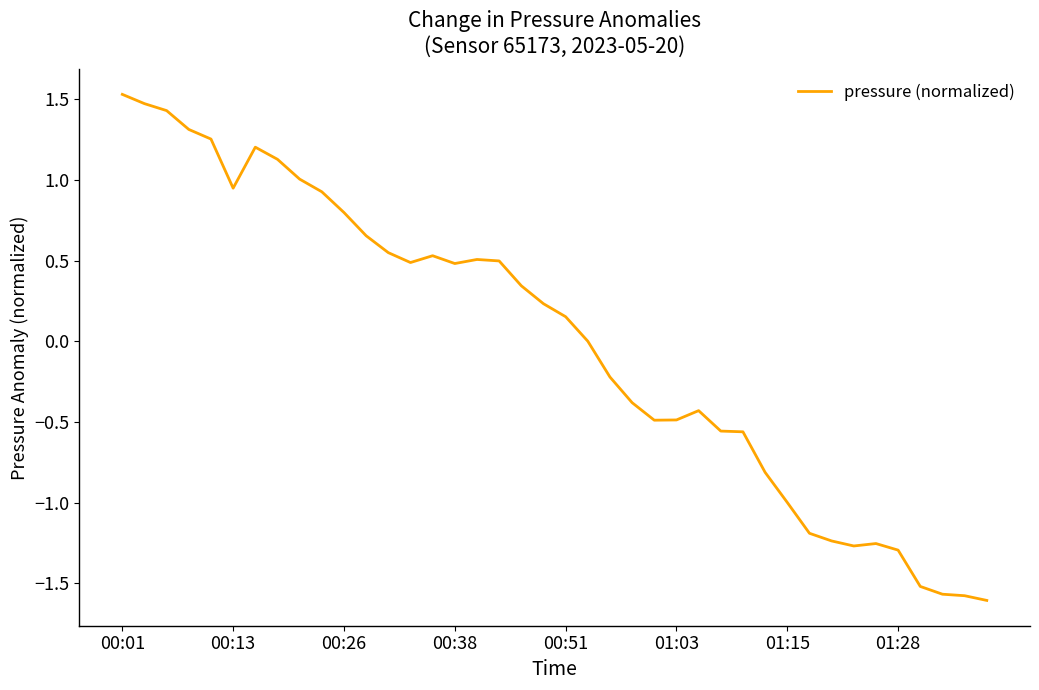

What is the maximum value shown in the chart?

1.5